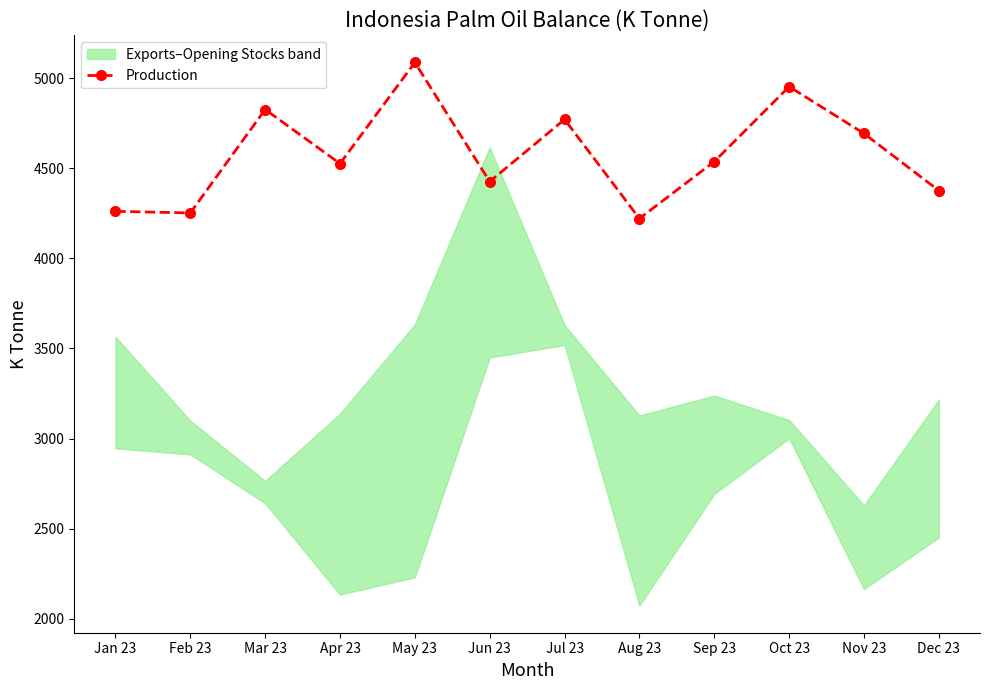

How many points are lower than both their immediate neighbors (excluding endpoints)?

4